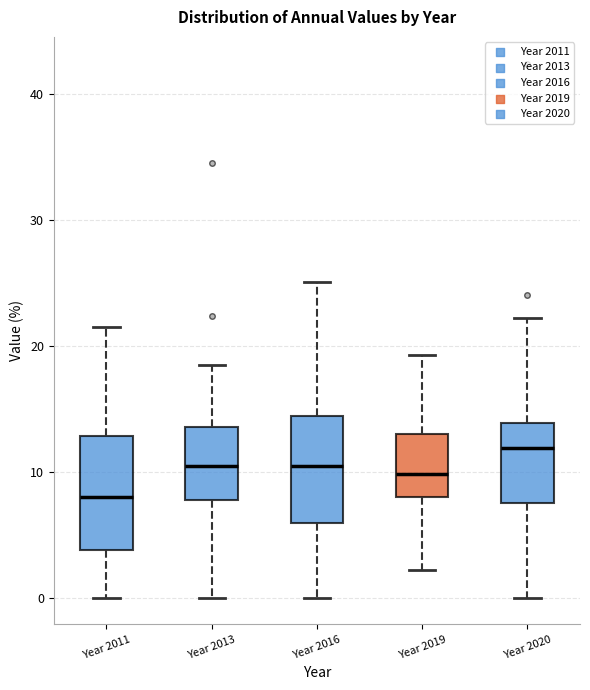

Where does the lower whisker of the box for Year 2016 end on the y-axis? The values are not printed on the chart, so give them approximately, as read against the axis.

0